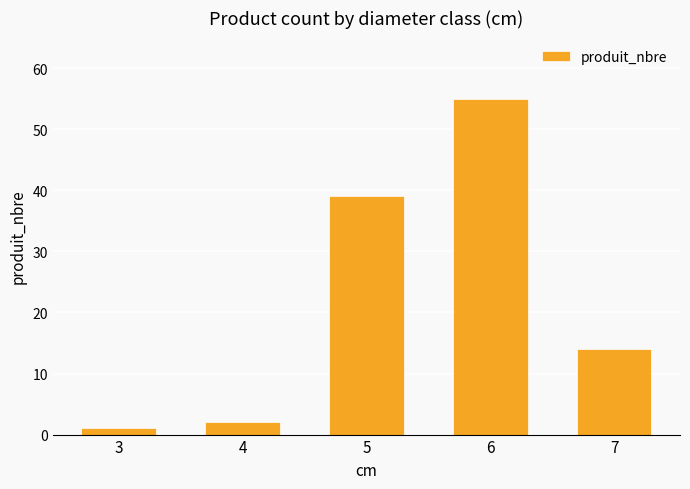

Which label corresponds to the largest value in the chart?

6